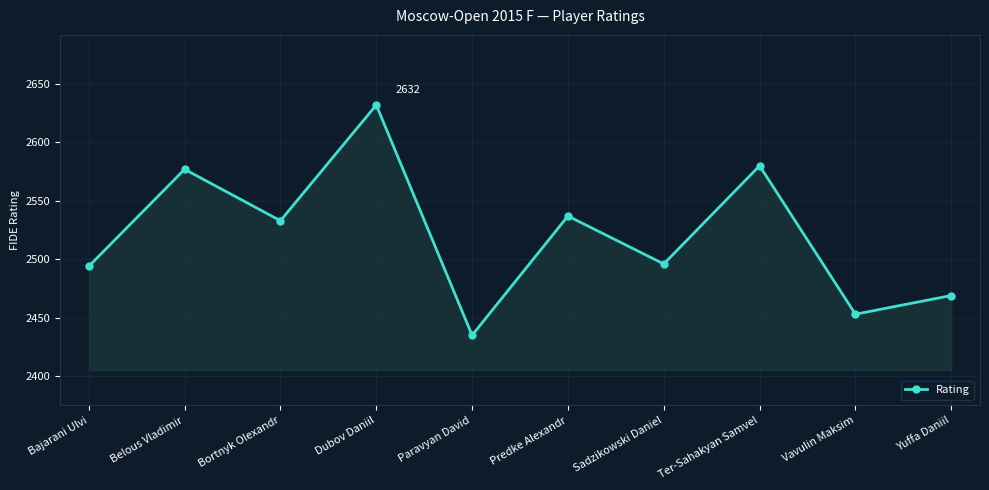

Count the number of categories in the chart.

10